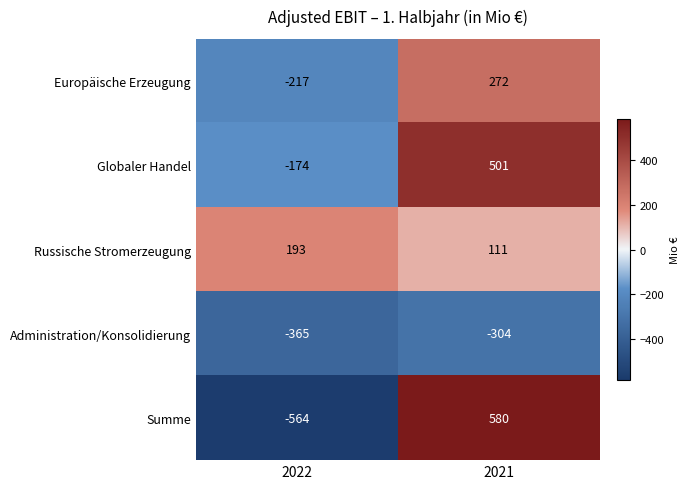

Rank the series by their maximum value, from lowest to highest.

Administration/Konsolidierung, Russische Stromerzeugung, Europäische Erzeugung, Globaler Handel, Summe